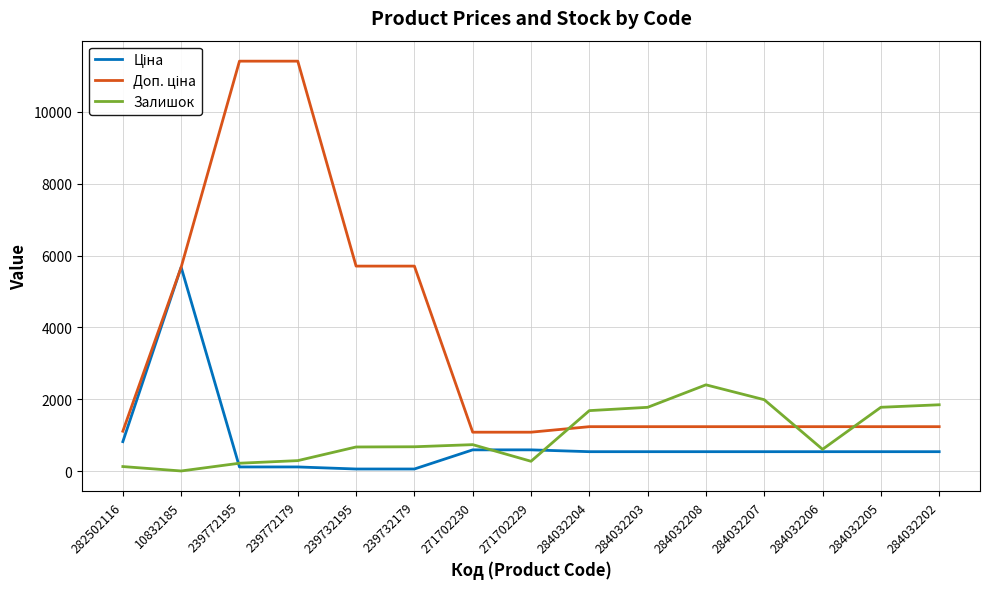

At how many categories does at least one series exceed 8892?

2